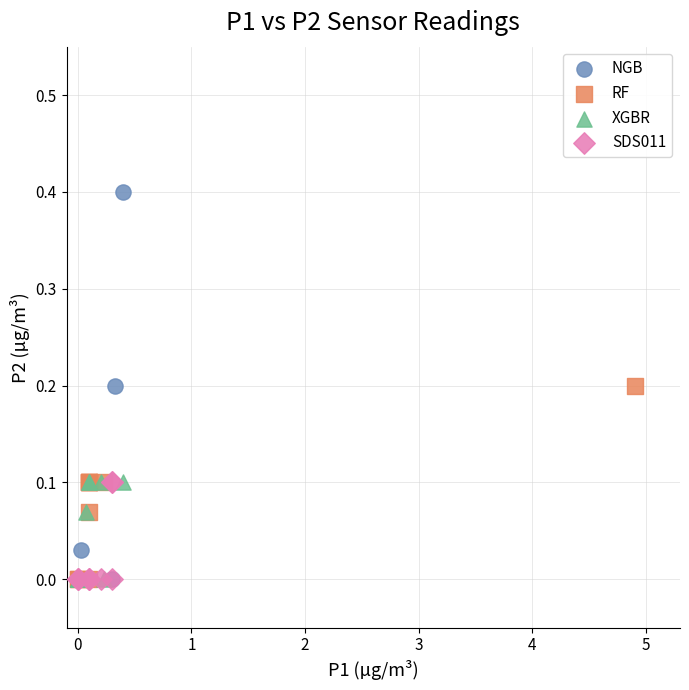

Which series has the largest Y range (max minus min)?

NGB